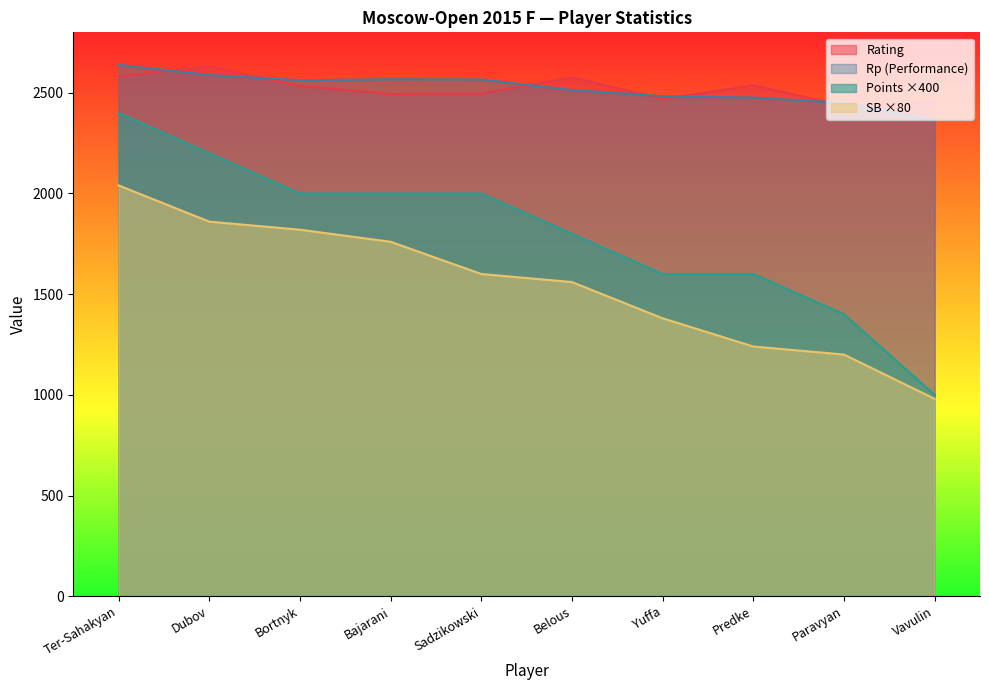

What is the difference between the second highest and second lowest values in the Rp series?

138